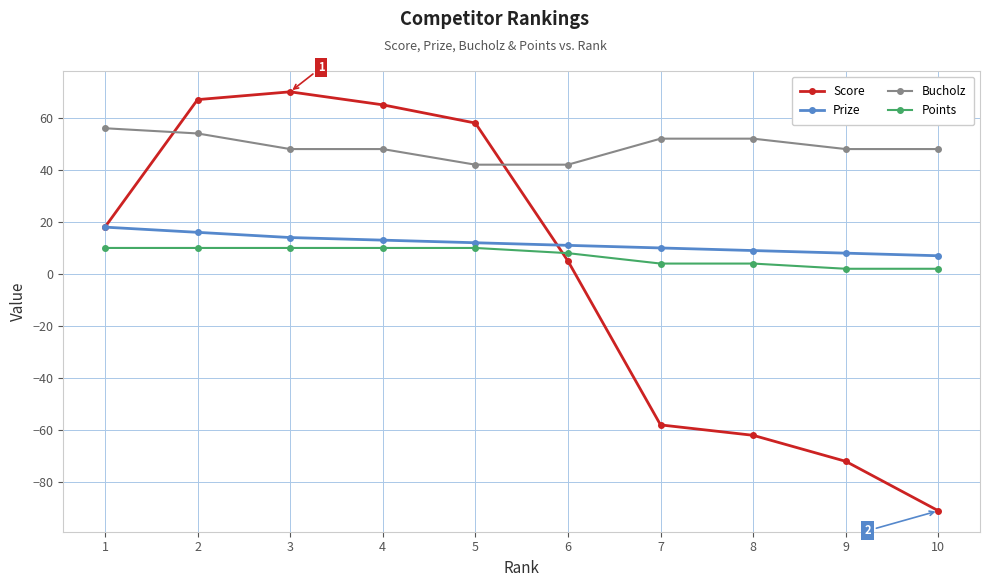

Which series has the largest total across all categories?

Bucholz